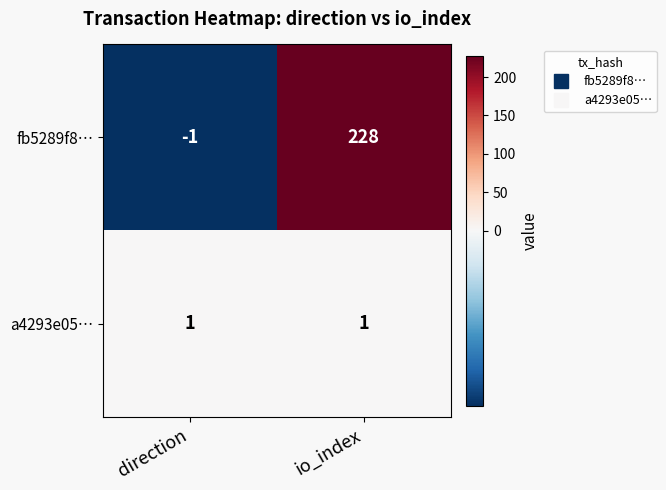

How many series are shown in this chart?

2